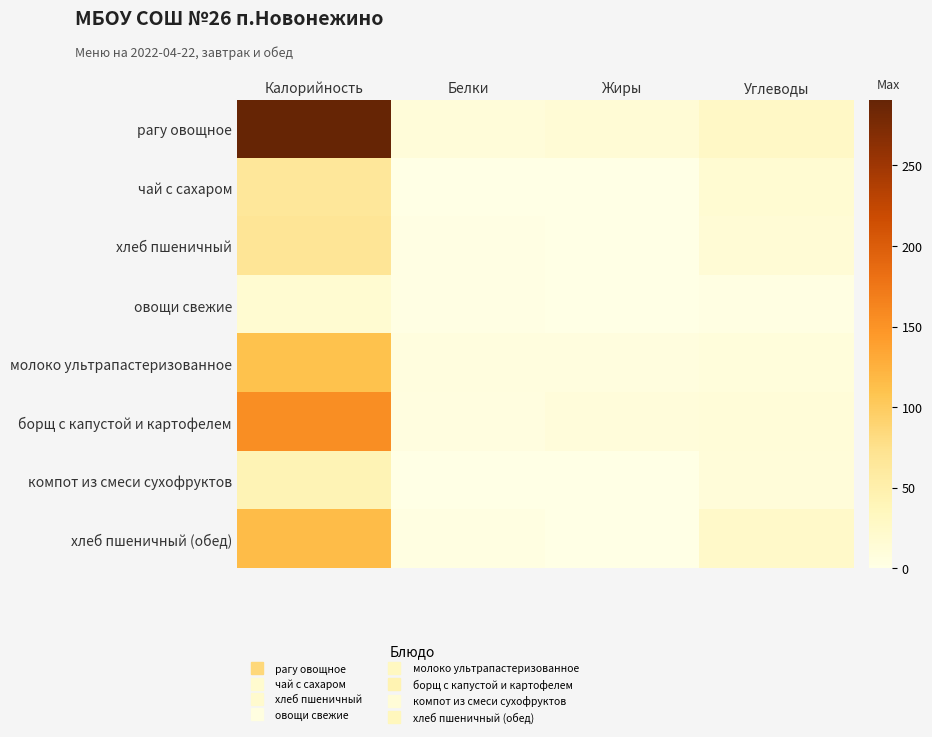

Reading left to right, transcribe all the data shown in this chart.

рагу овощное: Калорийность=290.7	Белки=11.3	Жиры=14.7	Углеводы=28.0
чай с сахаром: Калорийность=64.8	Белки=0.2	Жиры=0.1	Углеводы=16.2
хлеб пшеничный: Калорийность=68.9	Белки=2.2	Жиры=0.2	Углеводы=14.6
овощи свежие: Калорийность=18.1	Белки=1.4	Жиры=0.2	Углеводы=2.9
молоко ультрапастеризованное: Калорийность=110.5	Белки=6.0	Жиры=6.0	Углеводы=9.0
борщ с капустой и картофелем: Калорийность=155.5	Белки=5.0	Жиры=9.3	Углеводы=11.8
компот из смеси сухофруктов: Калорийность=42.6	Белки=0.2	Жиры=0.1	Углеводы=10.7
хлеб пшеничный (обед): Калорийность=114.8	Белки=3.7	Жиры=0.3	Углеводы=24.3